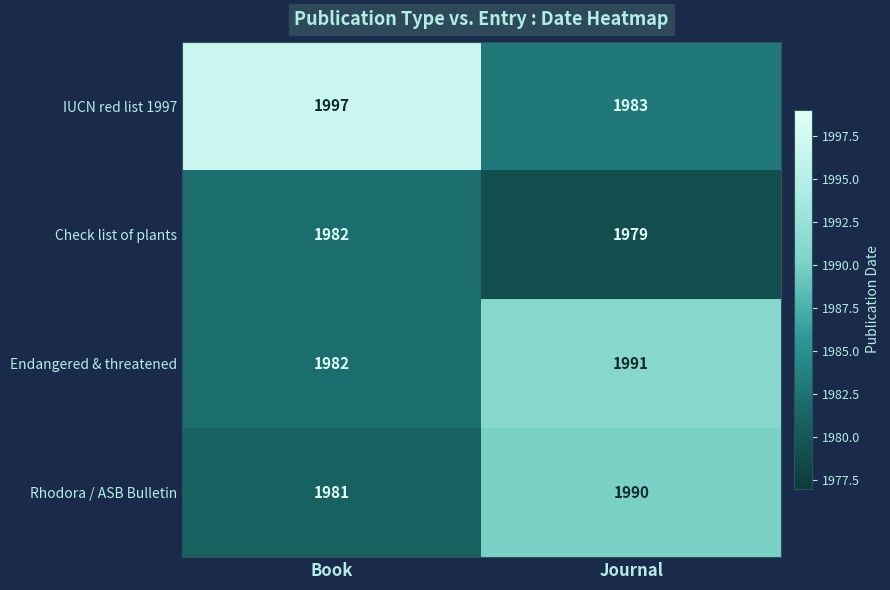

How many distinct data groups are displayed?

4